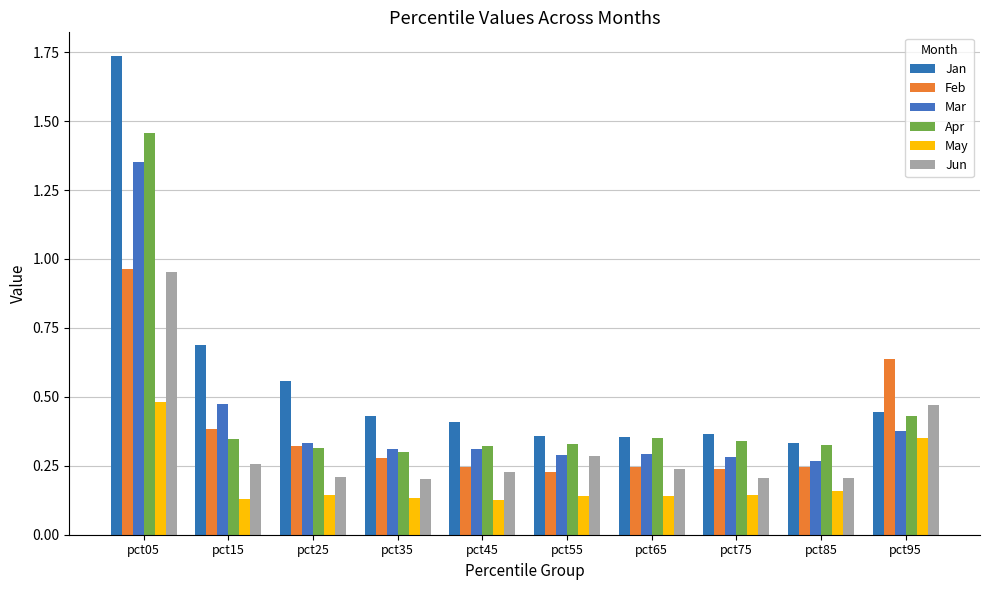

Between pct55 and pct45, which is larger?

pct45